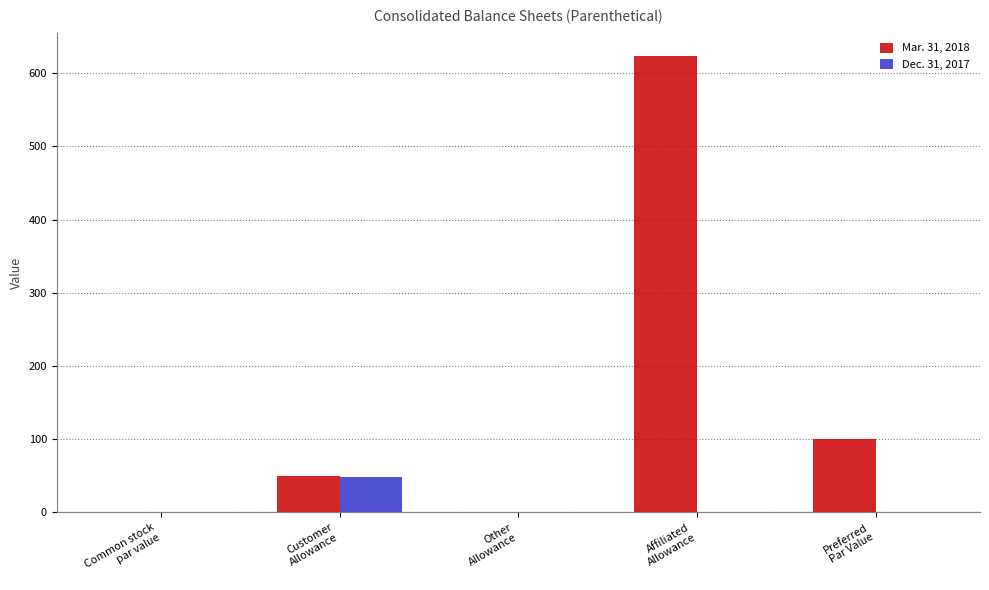

Which series has the largest total across all categories?

Mar. 31, 2018